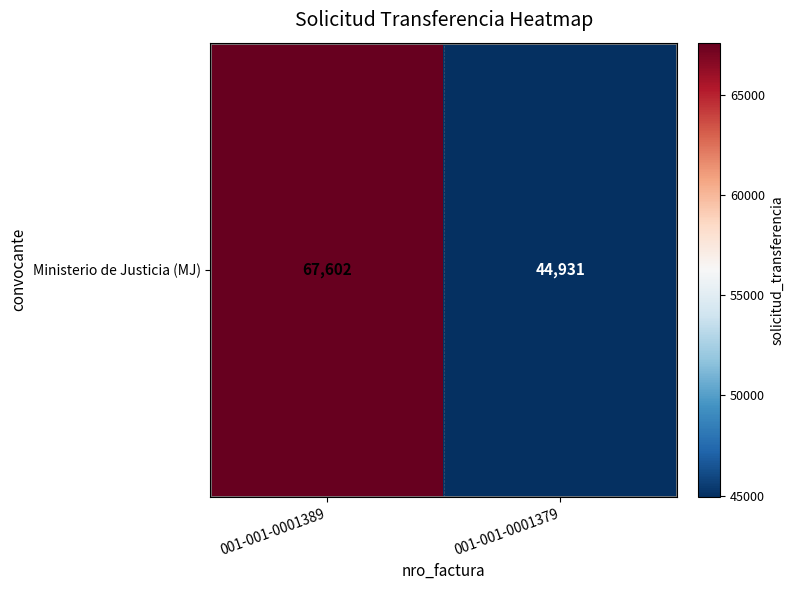

At which label is the value closest to 56266?

001-001-0001379